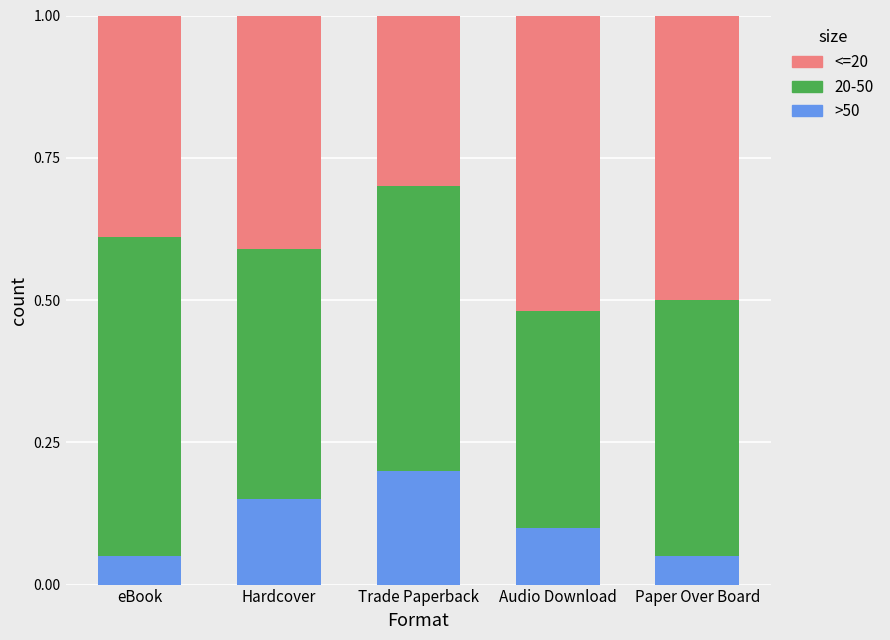

At which label does >50 reach its peak?

Trade Paperback